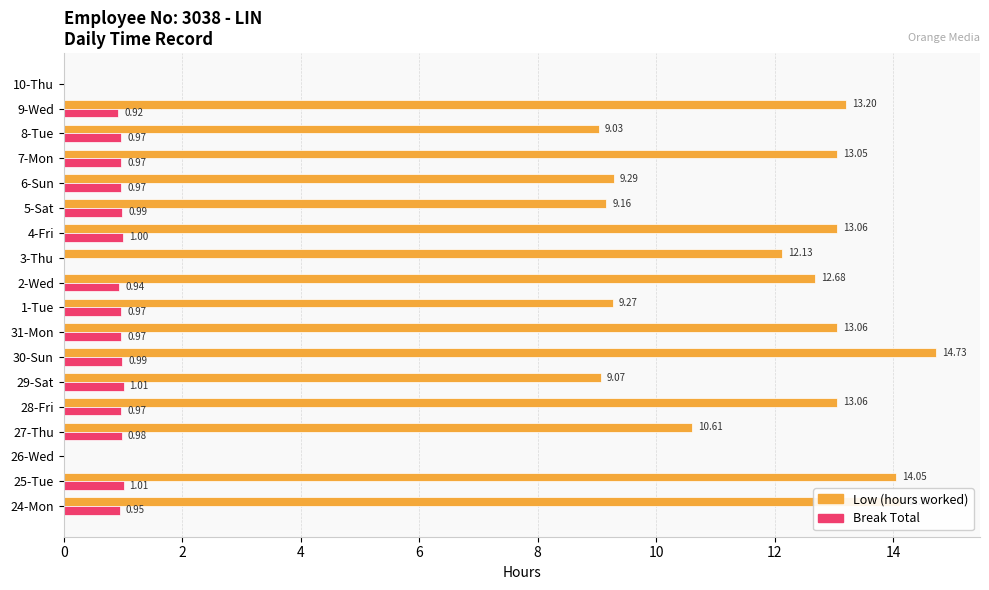

What is the sum of the Low (hours worked) values at 5-Sat and 10-Thu?

9.2